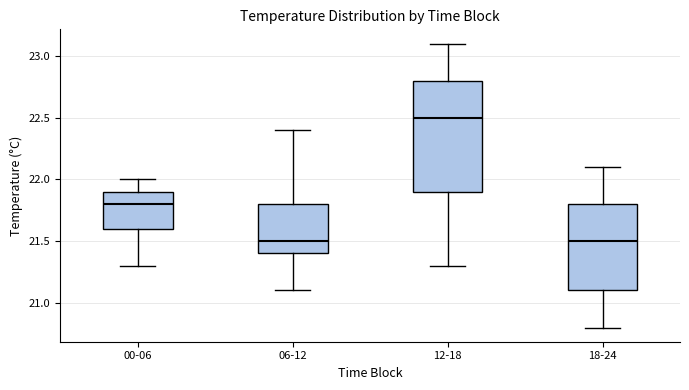

Which box's median line is the highest?

12-18